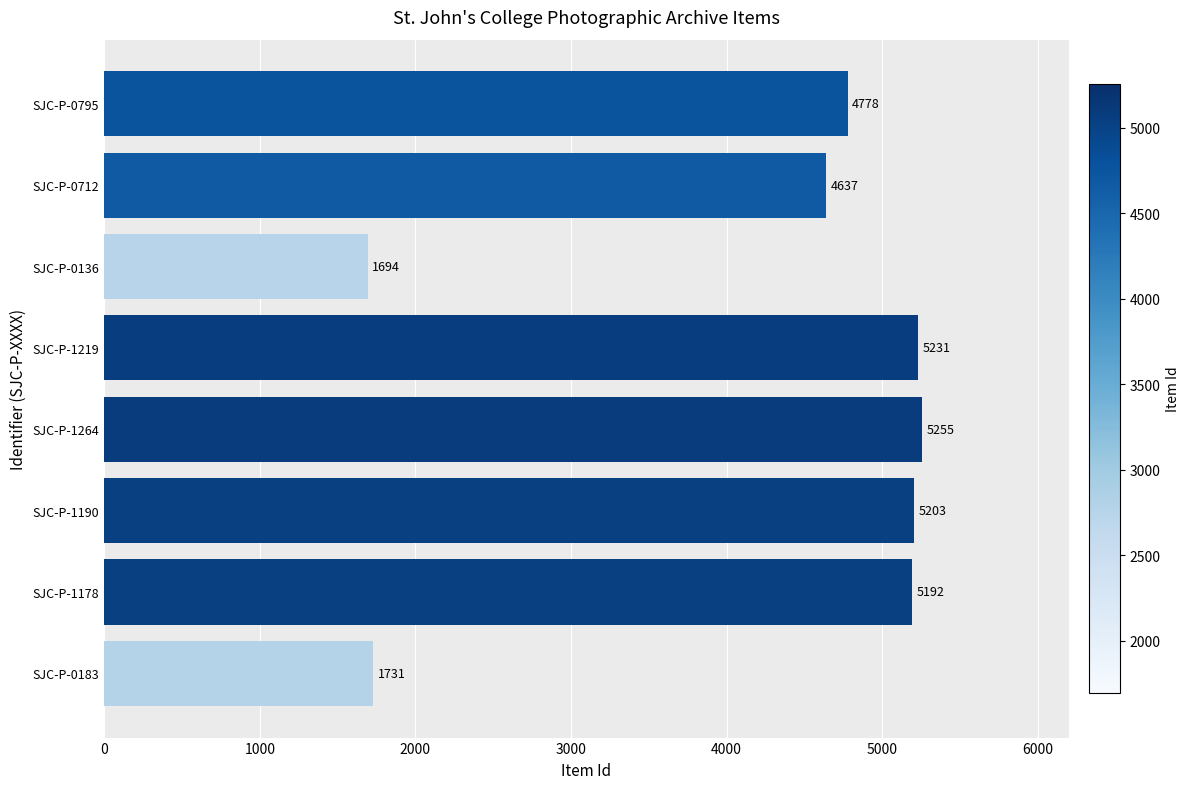

What is the average value?

4215